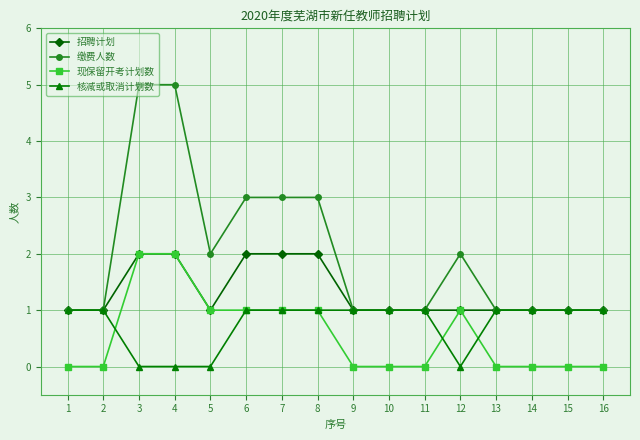

Which series has the largest total across all categories?

缴费人数